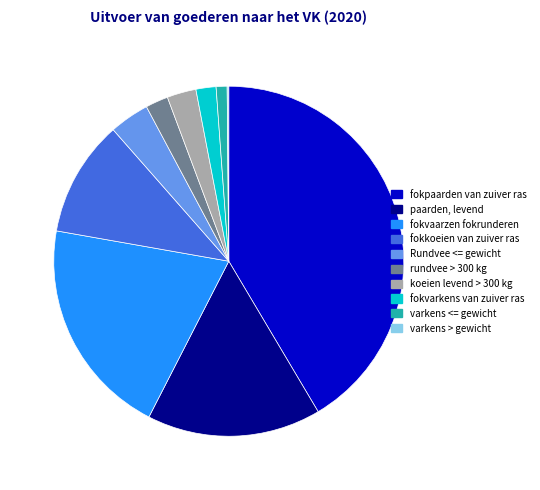

Does any single category account for the majority?

No